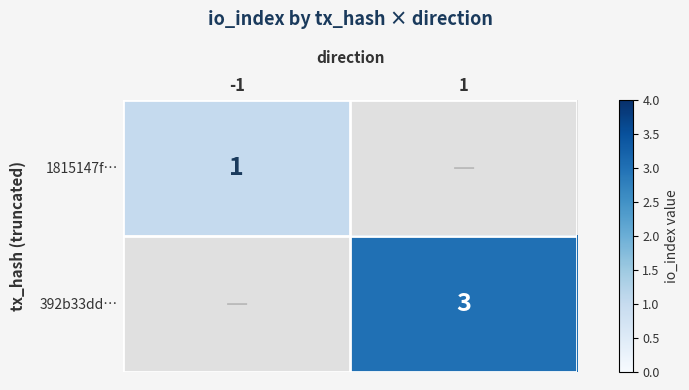

Is the value of 1815147f… at -1 greater than the value of 392b33dd… at 1?

No